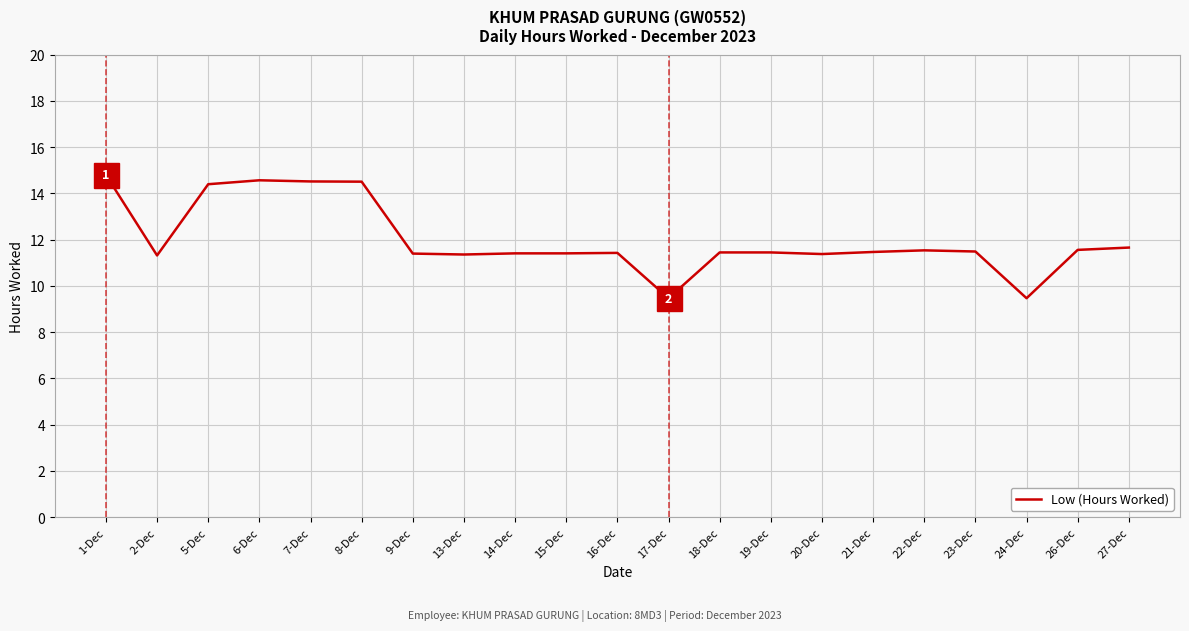

The value at 19-Dec is 11.4. True or false?

True